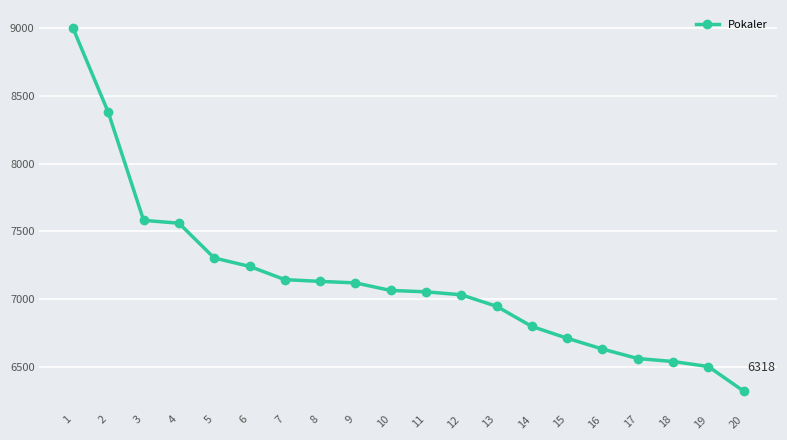

What is the smallest value displayed?

6318